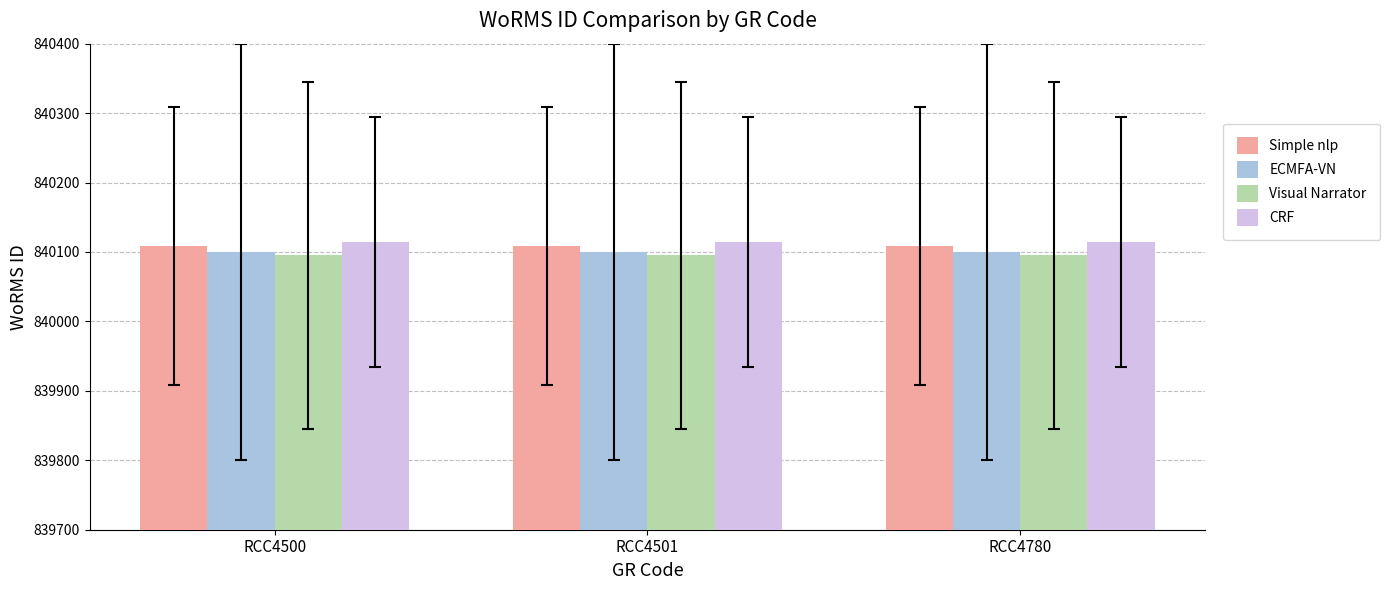

Reading left to right, extract all data points from this chart.

Simple nlp: RCC4500=840109	RCC4501=840109	RCC4780=840109
ECMFA-VN: RCC4500=840100	RCC4501=840100	RCC4780=840100
Visual Narrator: RCC4500=840095	RCC4501=840095	RCC4780=840095
CRF: RCC4500=840115	RCC4501=840115	RCC4780=840115